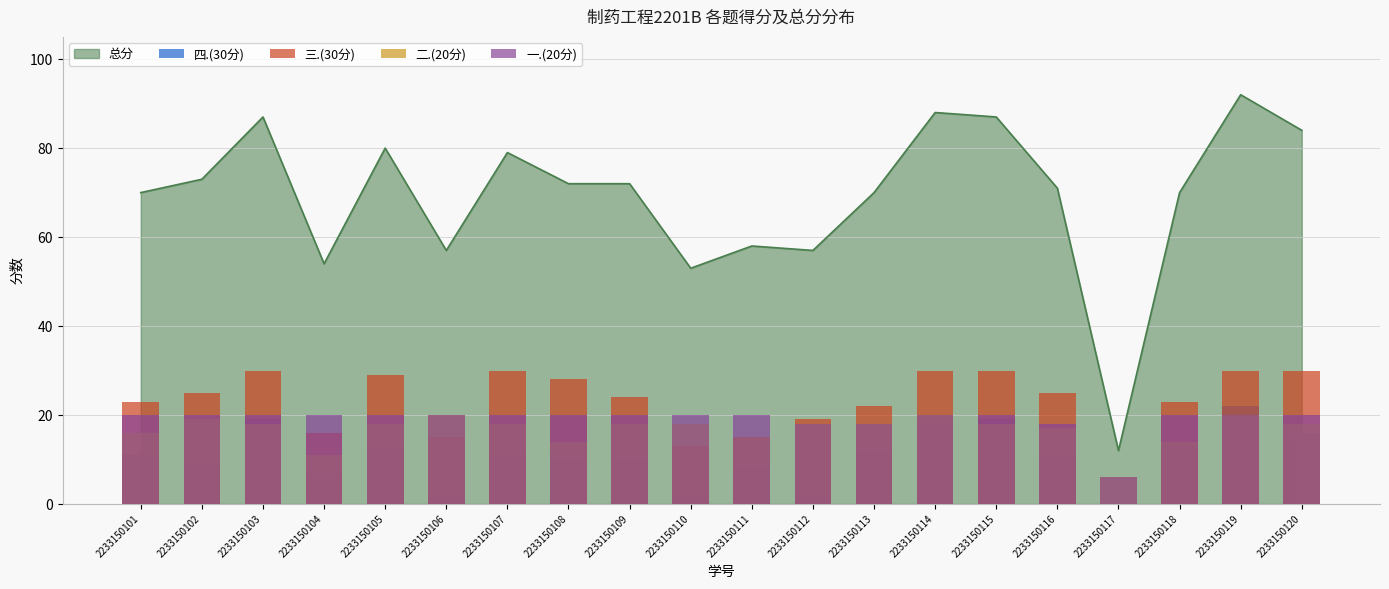

At which category does the chart reach its minimum across all series?

2233150117